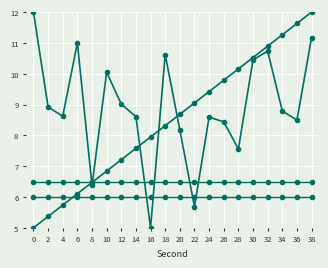

Which has a higher value, 26 or 20?

26